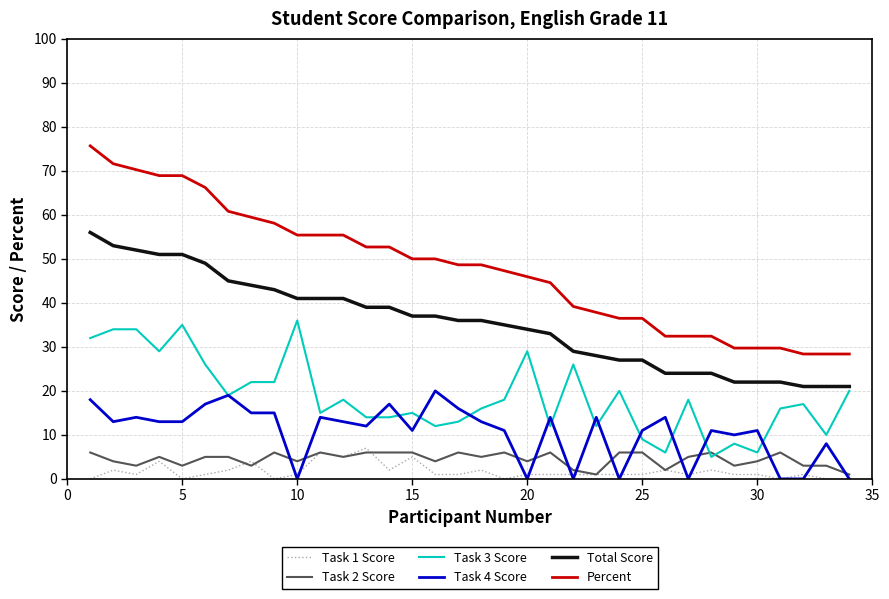

Which series has the widest spread of values?

Percent